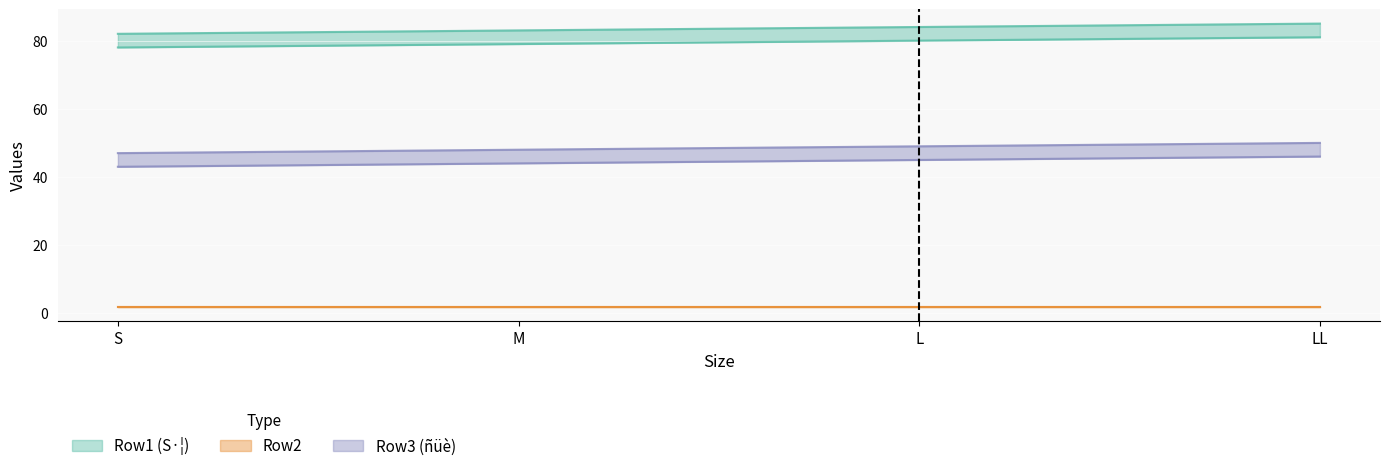

What is the highest value of the Row3 (ñüè) lower series?

46